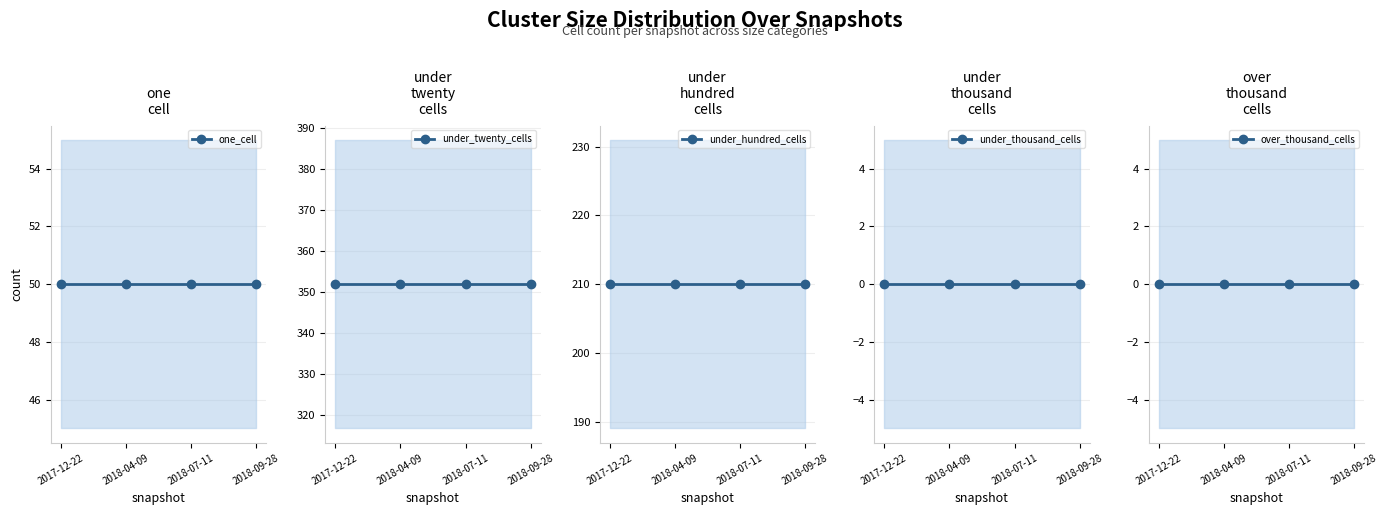

Reading left to right, transcribe all the data shown in this chart.

one_cell: 2017-12-22=50	2018-04-09=50	2018-07-11=50	2018-09-28=50
under_twenty_cells: 2017-12-22=352	2018-04-09=352	2018-07-11=352	2018-09-28=352
under_hundred_cells: 2017-12-22=210	2018-04-09=210	2018-07-11=210	2018-09-28=210
under_thousand_cells: 2017-12-22=0	2018-04-09=0	2018-07-11=0	2018-09-28=0
over_thousand_cells: 2017-12-22=0	2018-04-09=0	2018-07-11=0	2018-09-28=0